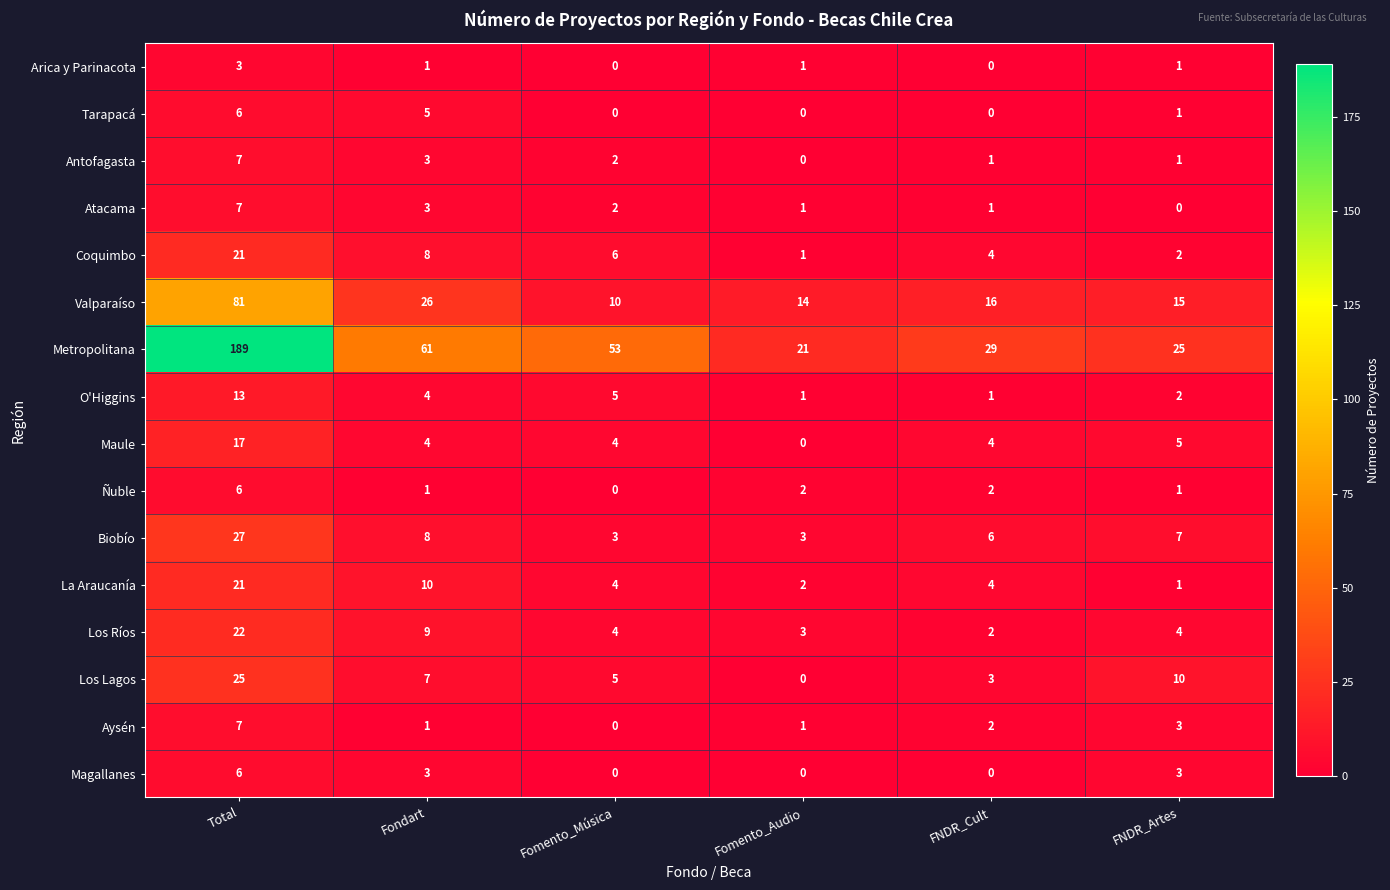

At which label is Aysén closest to 3?

FNDR_Artes